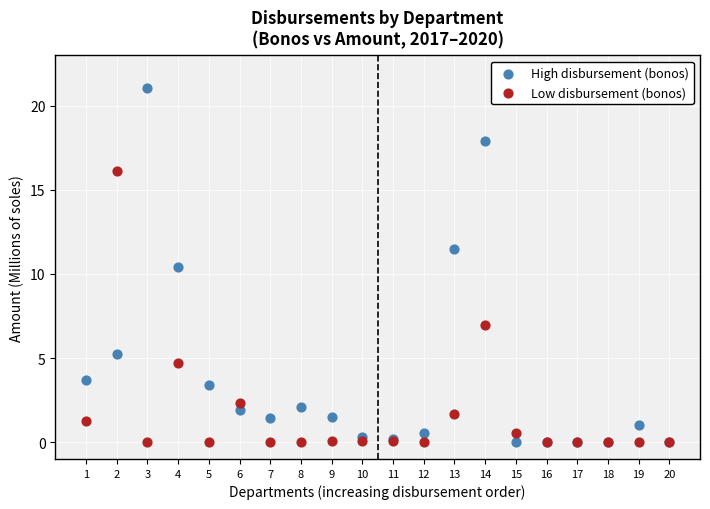

Across all series, what Y value is closest to 10?

10.4